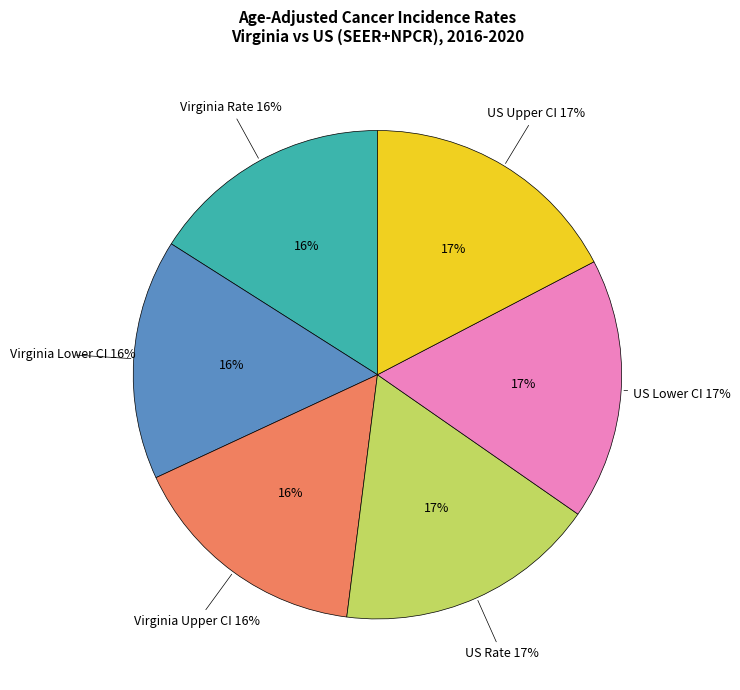

Is there a majority slice in this chart?

Yes